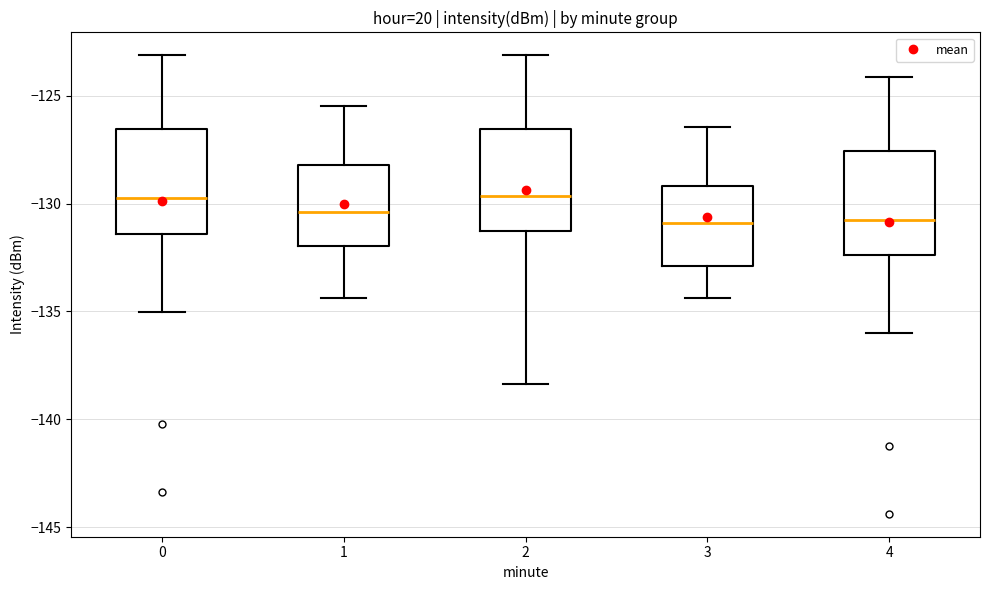

Reading left to right, read every box against the y-axis: the position of its median line, the range the box covers, and the ends of its whiskers. The values are not printed on the chart, so give them approximately, as read against the axis.

0: median -130.0, box -131.5 to -126.5, whiskers -135.0 to -123.0
1: median -130.5, box -132.0 to -128.0, whiskers -134.5 to -125.5
2: median -129.5, box -131.5 to -126.5, whiskers -138.5 to -123.0
3: median -131.0, box -133.0 to -129.0, whiskers -134.5 to -126.5
4: median -131.0, box -132.5 to -127.5, whiskers -136.0 to -124.0